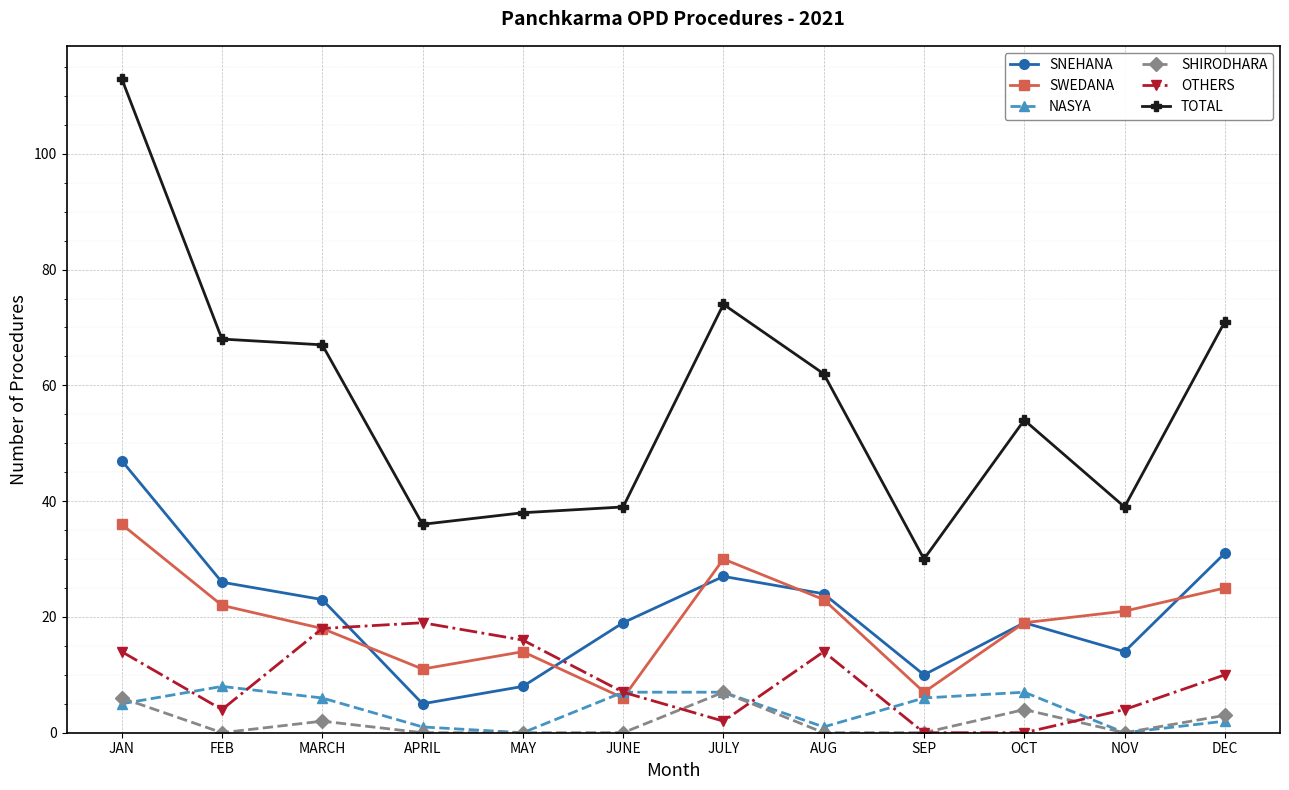

Is it true that SNEHANA equals 8 at MARCH?

False